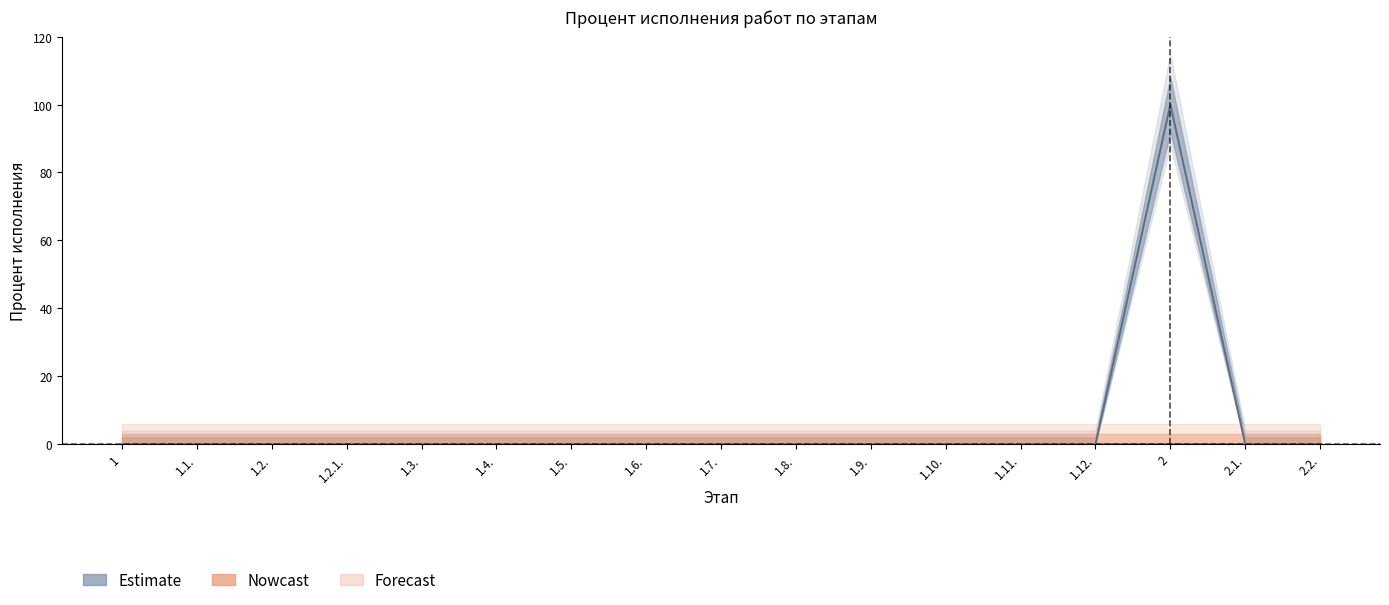

At which label is the value closest to 50?

1